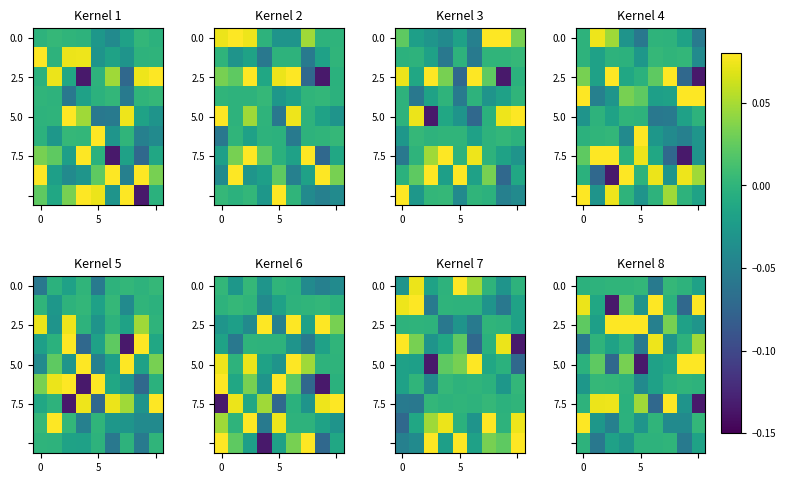

What is the difference between the second highest and second lowest values in the 2.5 series?

0.1